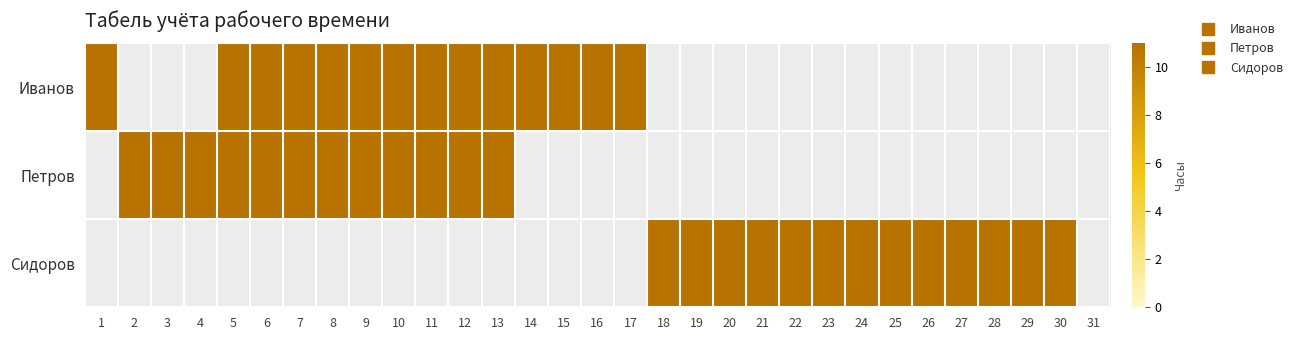

Where is Иванов nearest to the value 5?

2